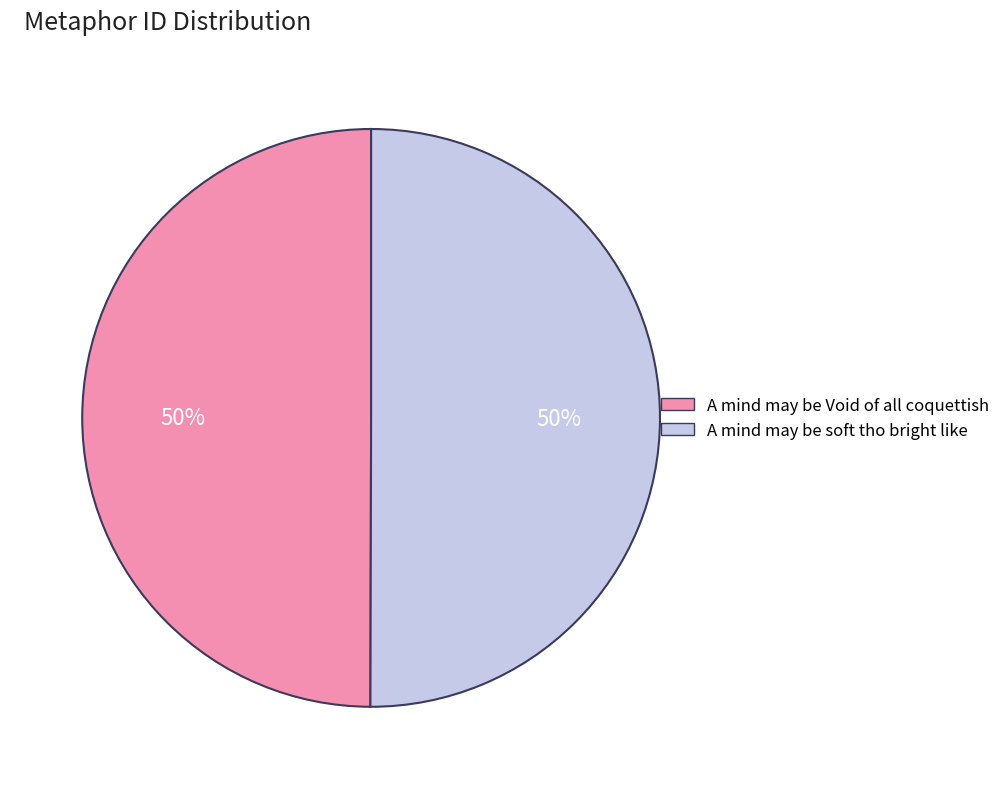

What percentage is the A mind may be Void of all coquettish slice, to the nearest percent?

50%